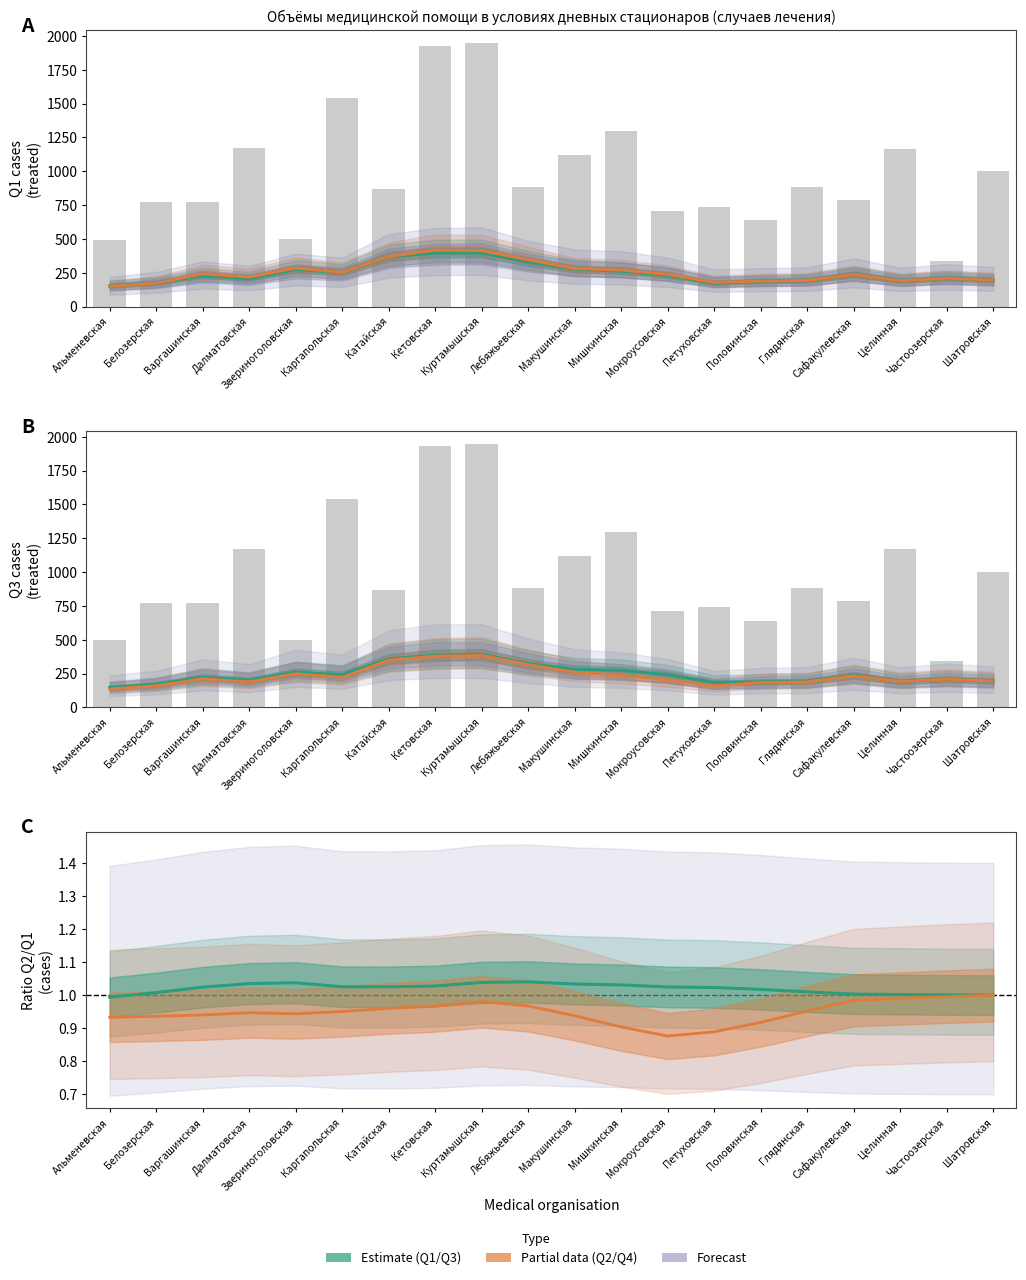

What position from the right is Кетовская?

13